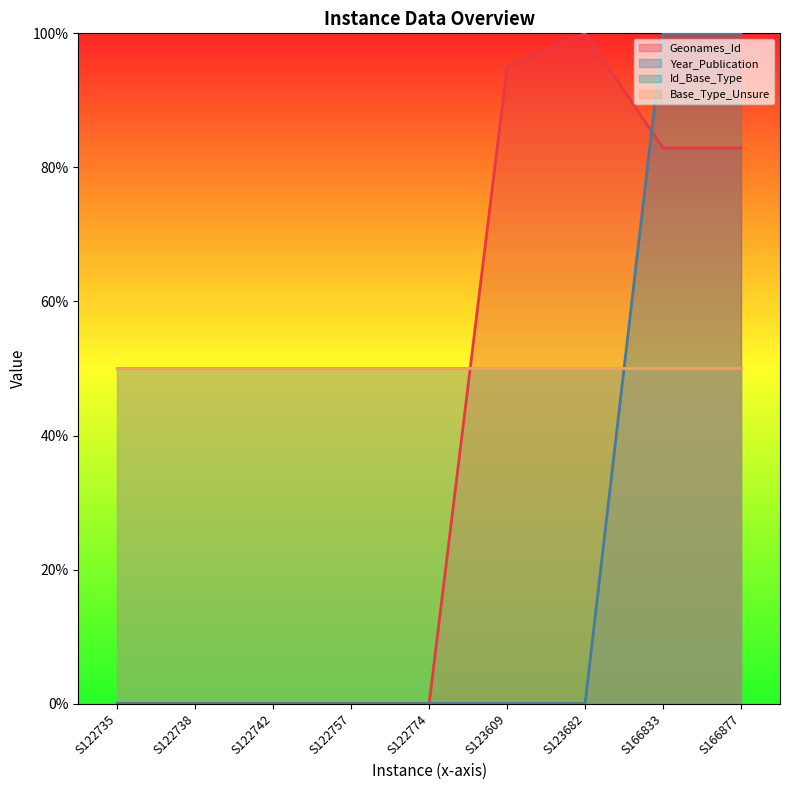

The value of Geonames_Id at S122757 is 0.0. True or false?

True